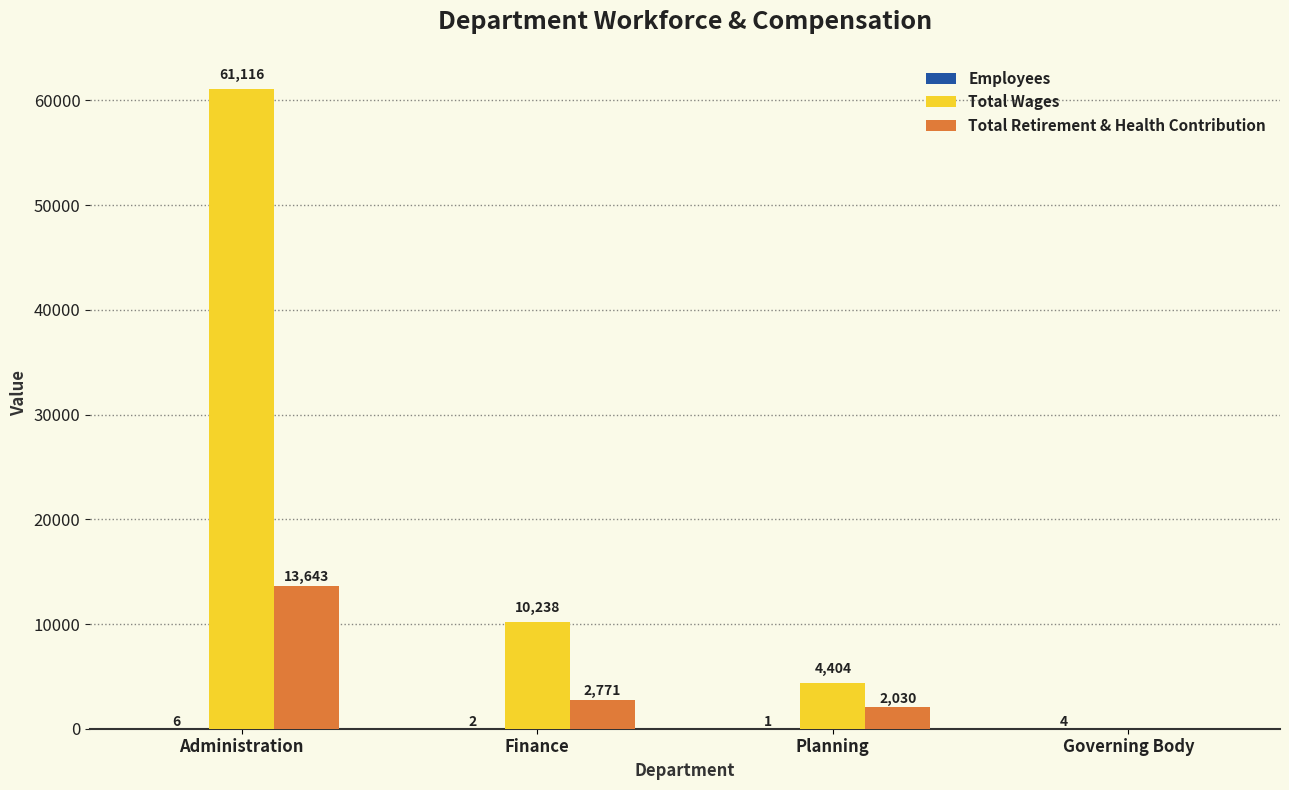

What is the sum of all Total Wages values?

75758